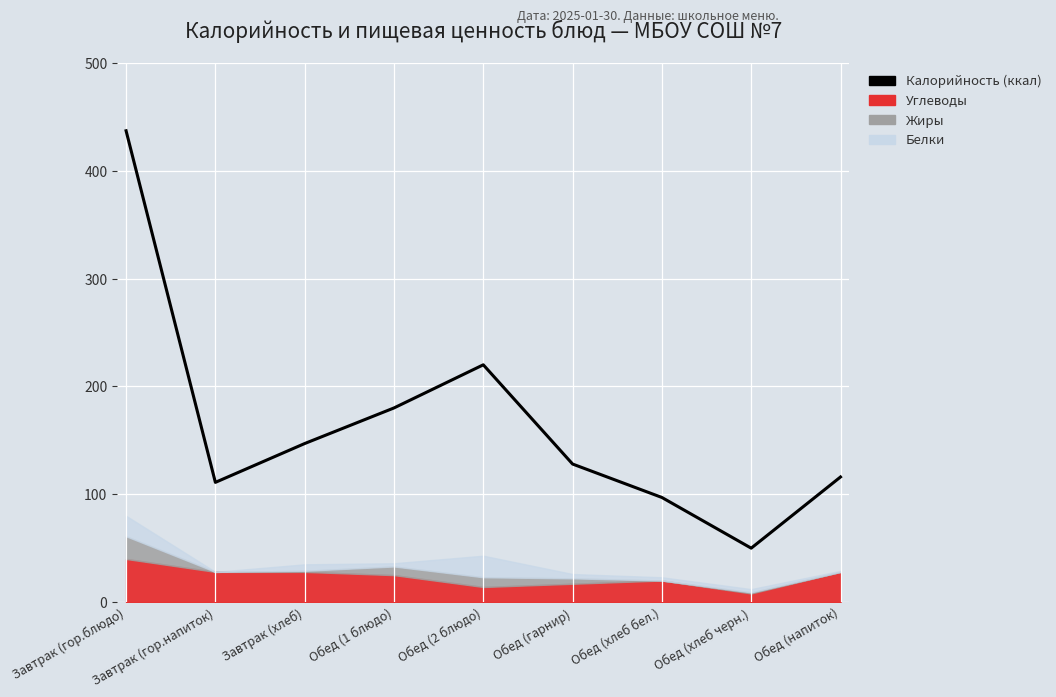

The value at Обед (2 блюдо) is 220. True or false?

True